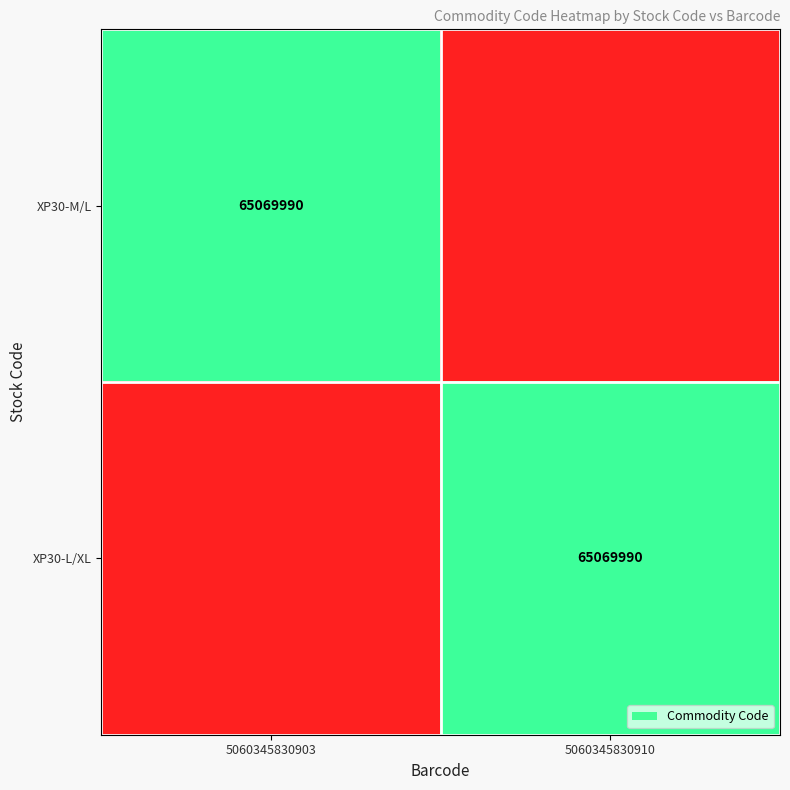

True or false: XP30-L/XL has a value of 65069990 at 5060345830910.

True